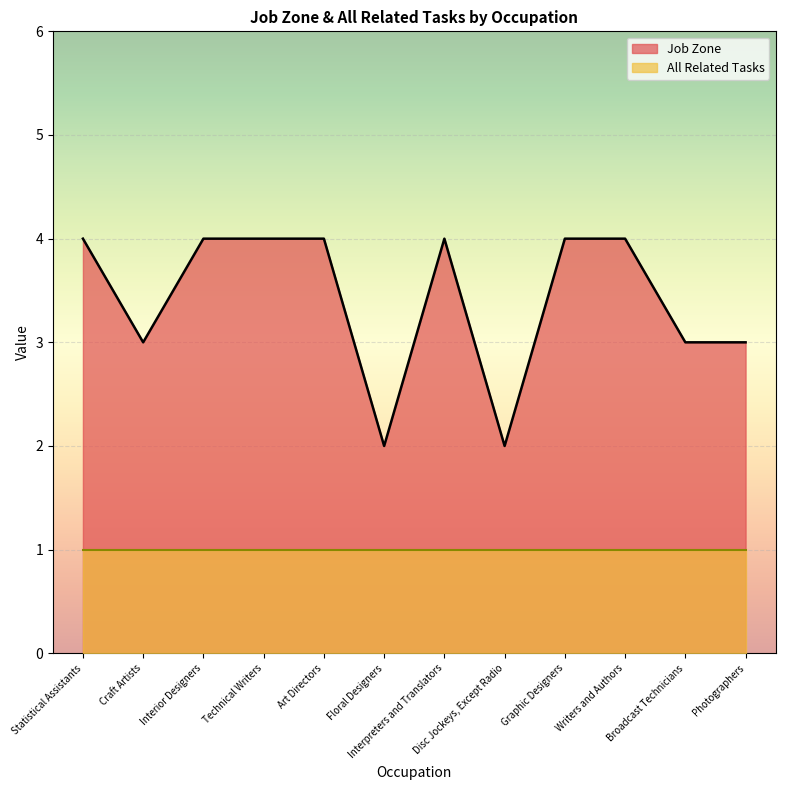

What is the average value?

3